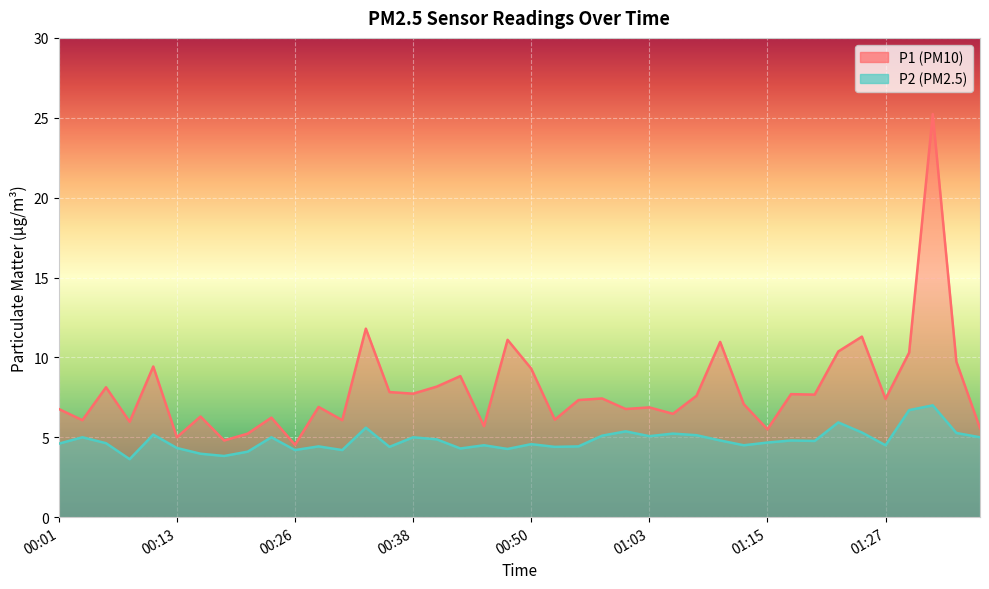

What is the total value across all series at 01:20?

12.4